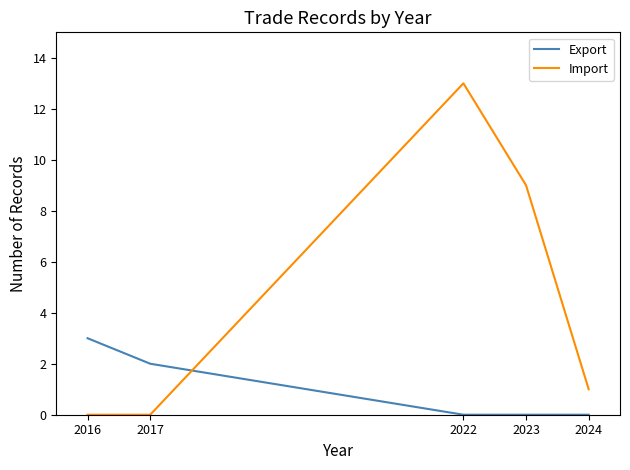

Does the chart have visible grid lines?

No